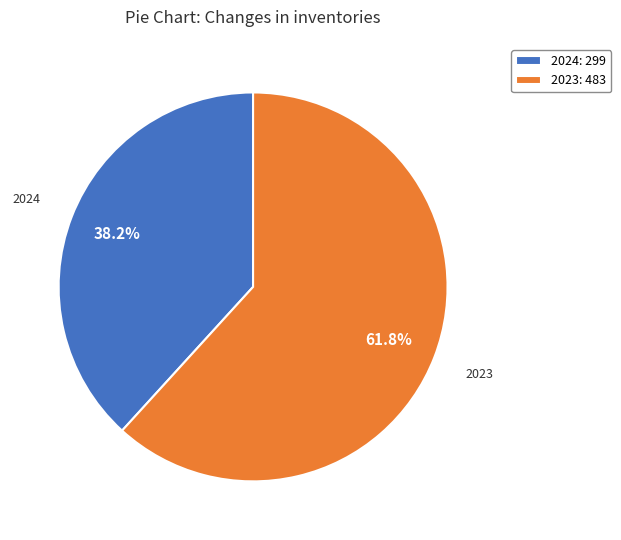

Is it true that 2024 is 45% of the pie?

False